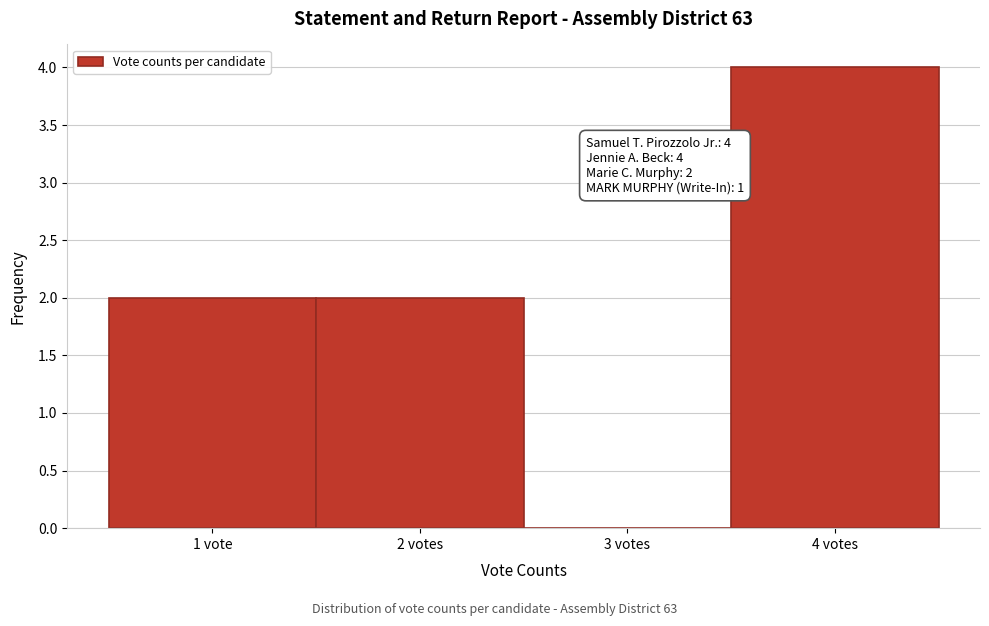

Reading right to left, extract all data points from this chart.

4 votes=4	3 votes=0	2 votes=2	1 vote=2